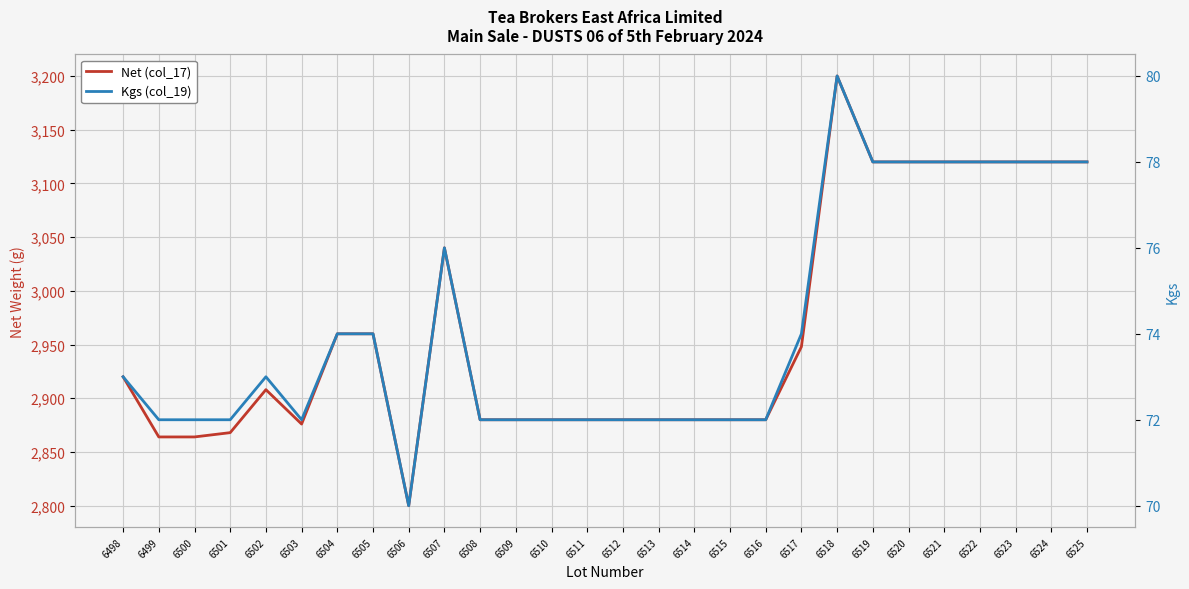

Is it true that Net (col_17) equals 2948 at 6517?

True